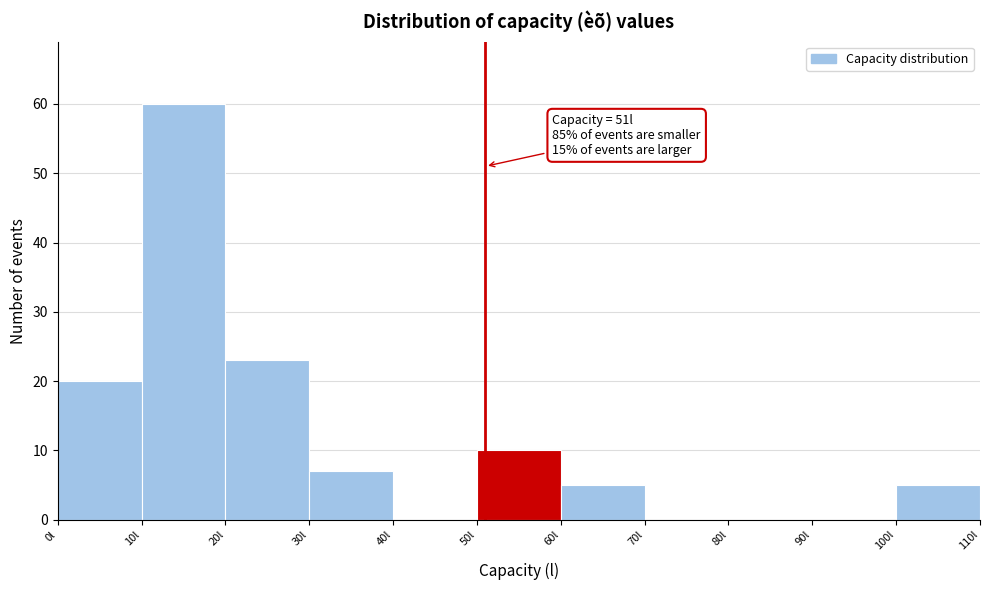

Over which range of the x-axis is the bar tallest?

10 to 20